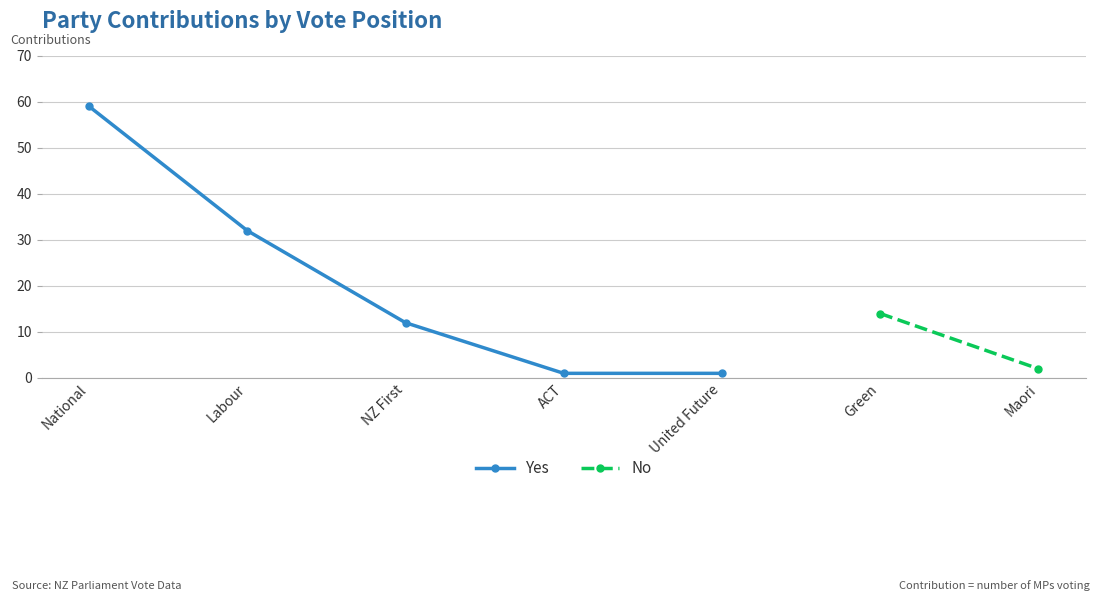

How many values in the Yes series are below 12?

2